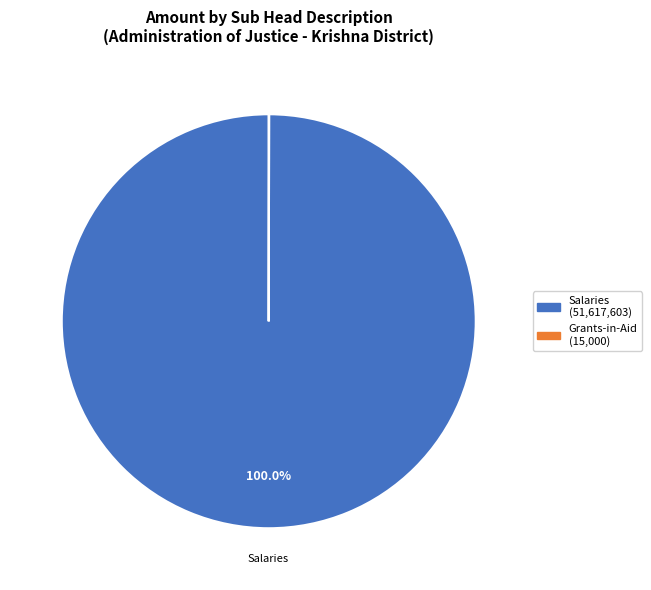

Does any single category account for the majority?

Yes